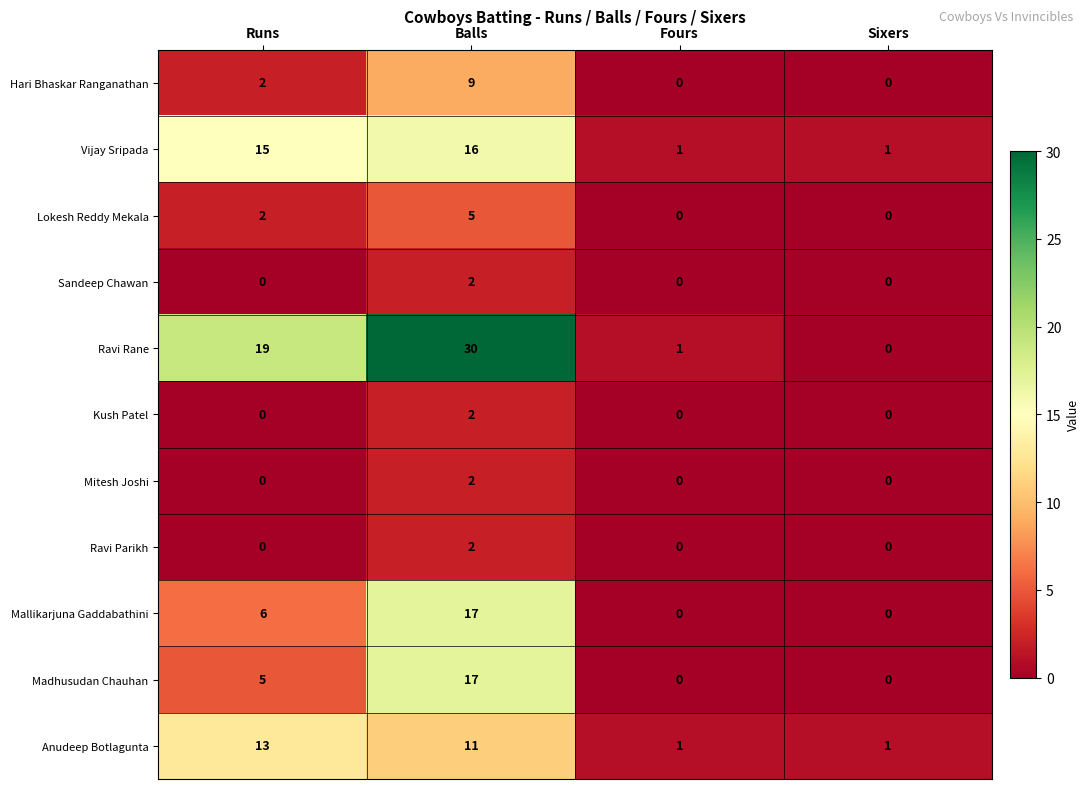

Count the number of categories in the chart.

4